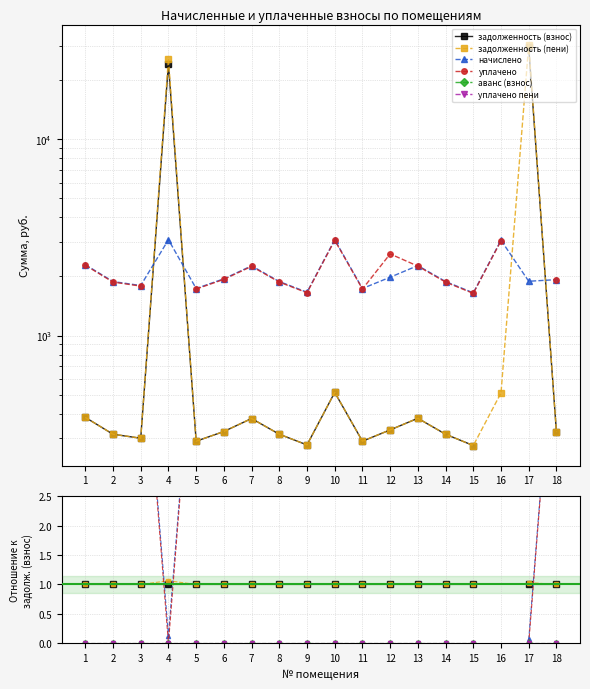

What are all the series names shown in the legend?

задолженность (взнос), задолженность (пени), начислено, уплачено, аванс (взнос), уплачено пени